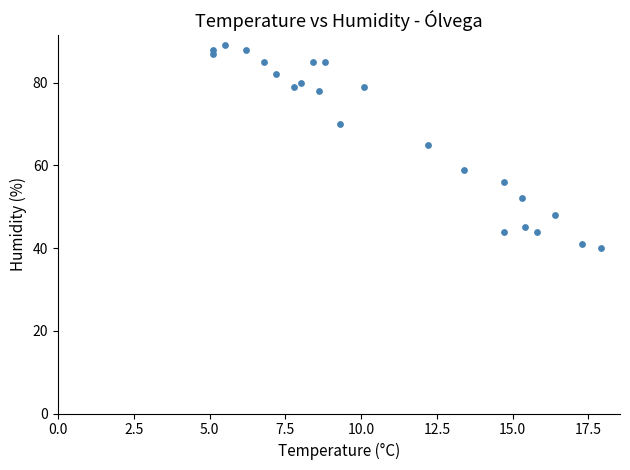

What Y value in the scatter plot is closest to 64?

65